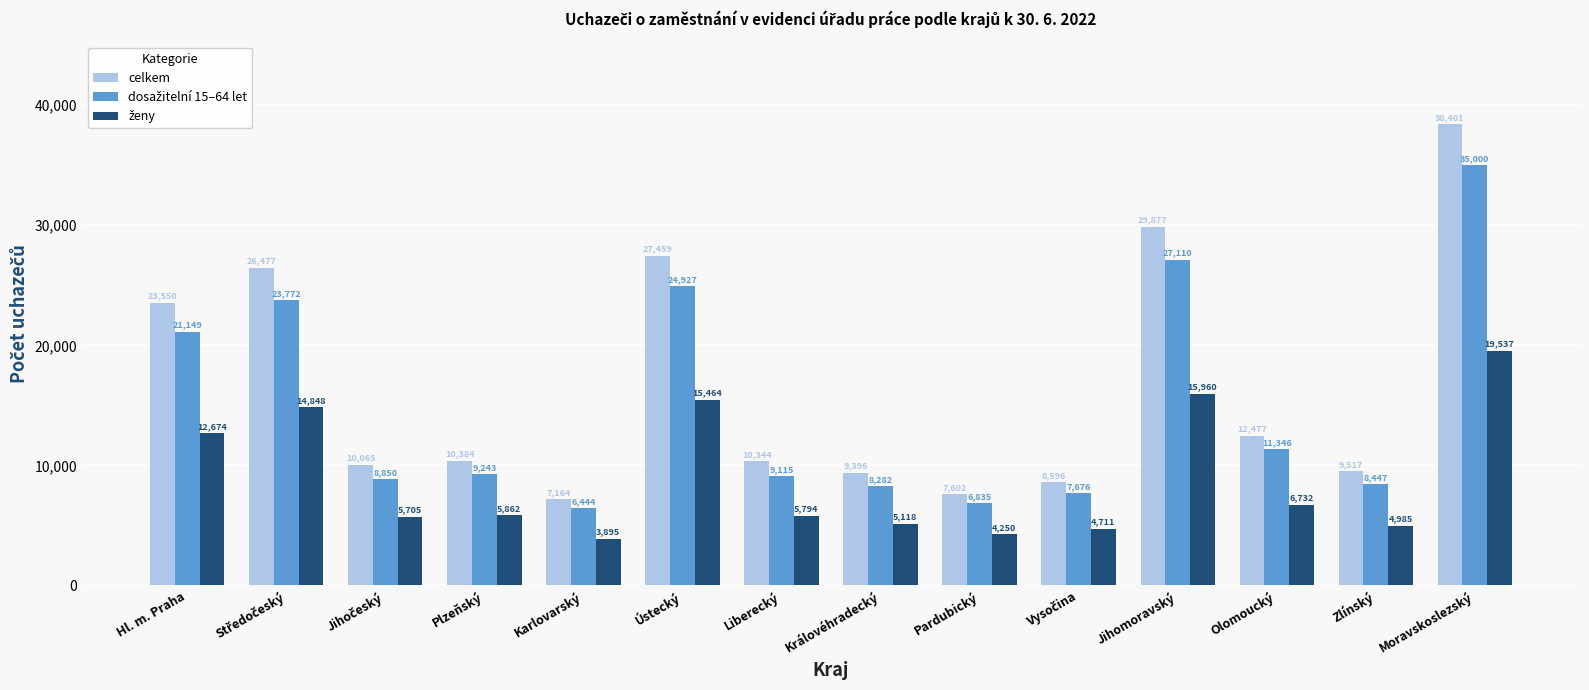

Which series has the largest range (max minus min)?

celkem